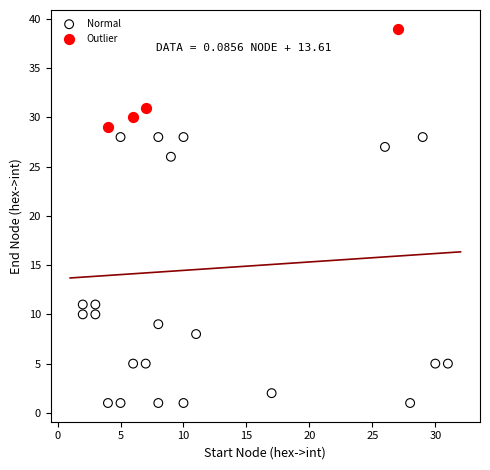

Which series reaches the maximum Y coordinate?

Outlier